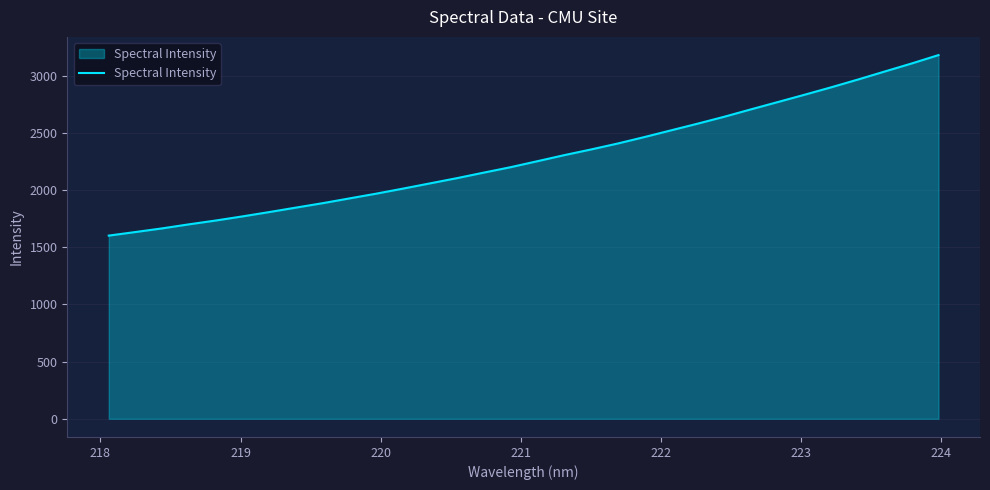

What is the difference between the maximum and minimum values?

1578.3